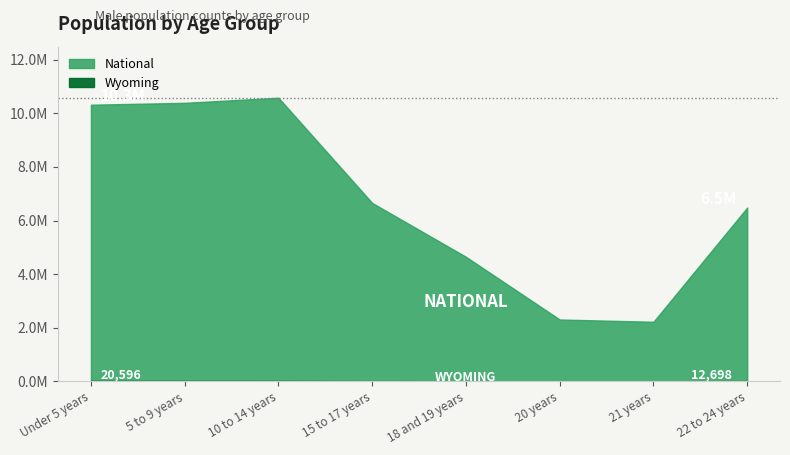

True or false: Wyoming and National cross at least once.

False